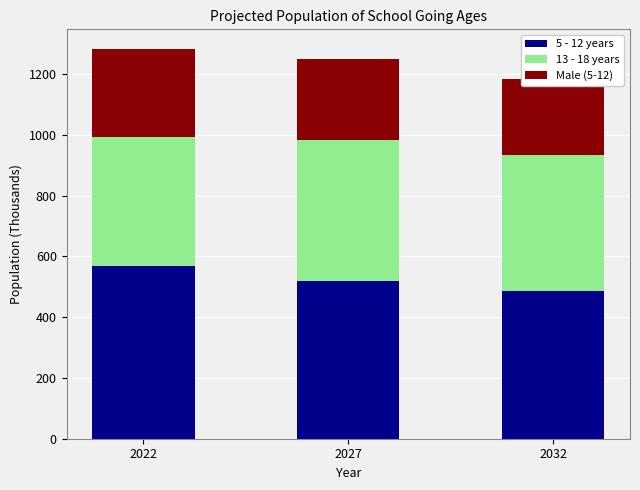

Which series has the widest spread of values?

5 - 12 years